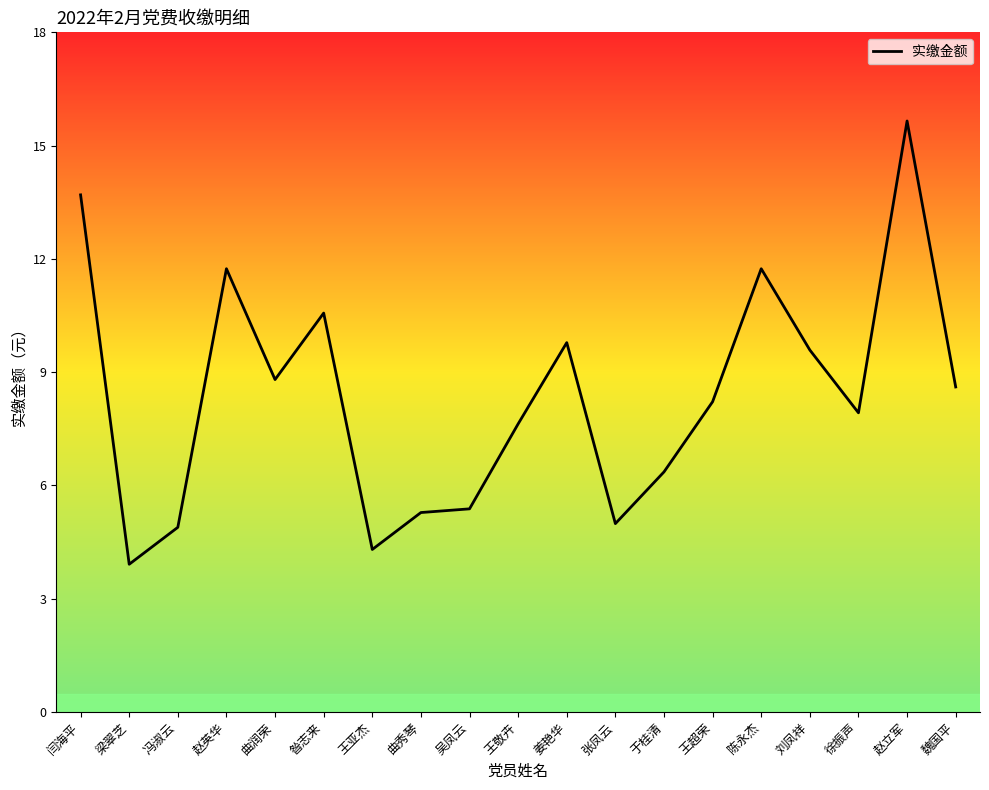

List the labels in order of value, smallest first.

梁翠芝, 王亚杰, 冯淑云, 张凤云, 曲秀琴, 吴凤云, 于桂清, 王敬卉, 徐振声, 王超荣, 魏国平, 曲润荣, 刘凤祥, 姜艳华, 昝志来, 赵英华, 陈永杰, 闫海平, 赵立军